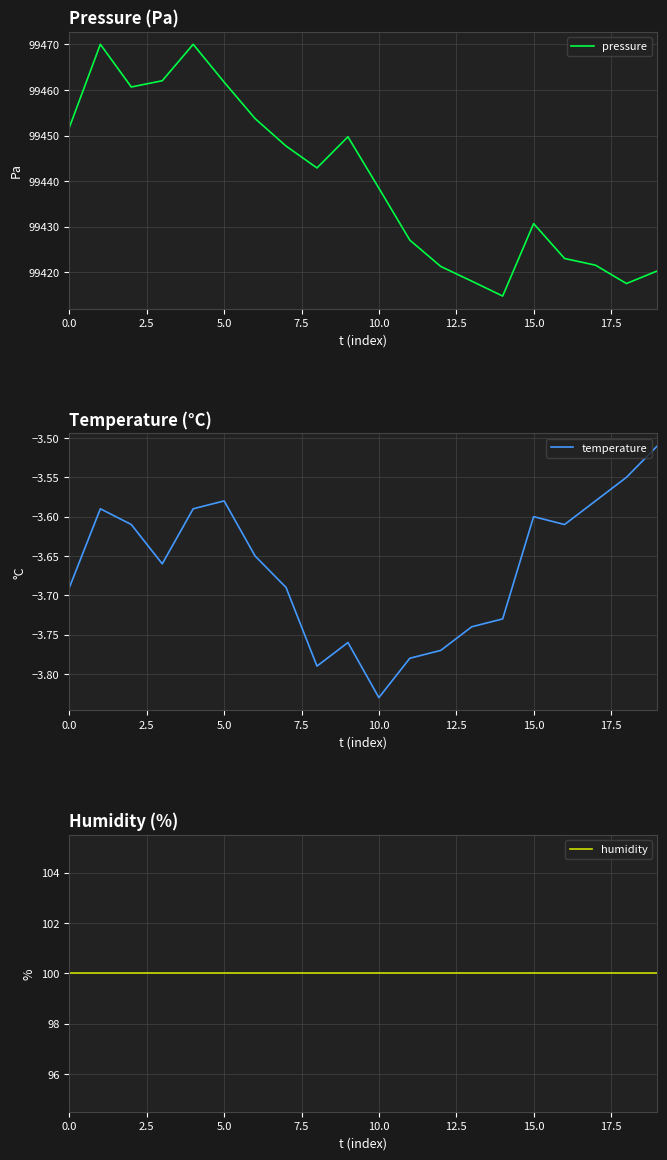

Which category has the lowest value across all series?

10